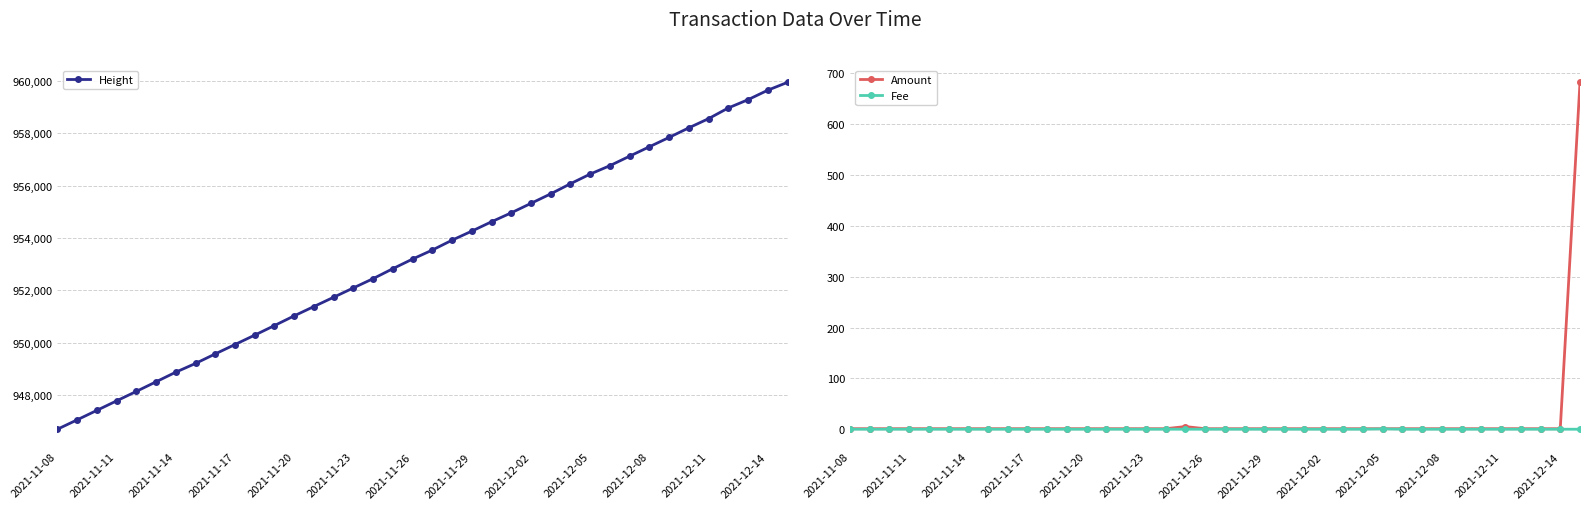

At which category is the sum across all series the highest?

37